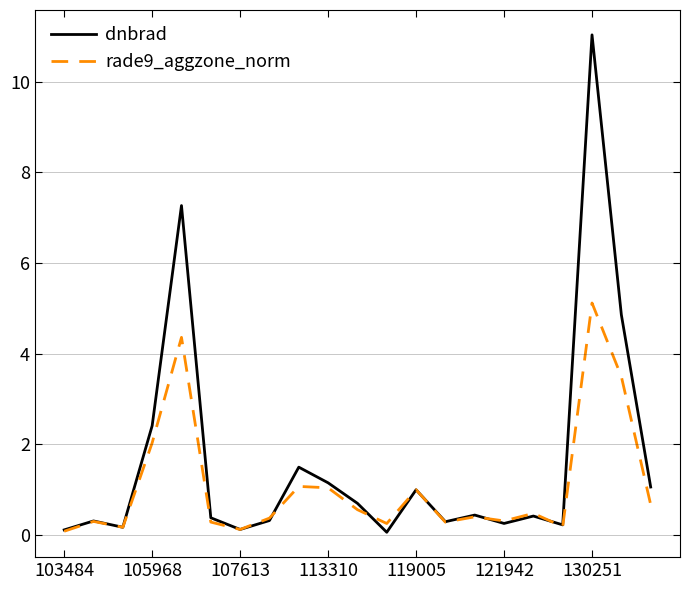

What are all the series names shown in the legend?

dnbrad, rade9_aggzone_norm